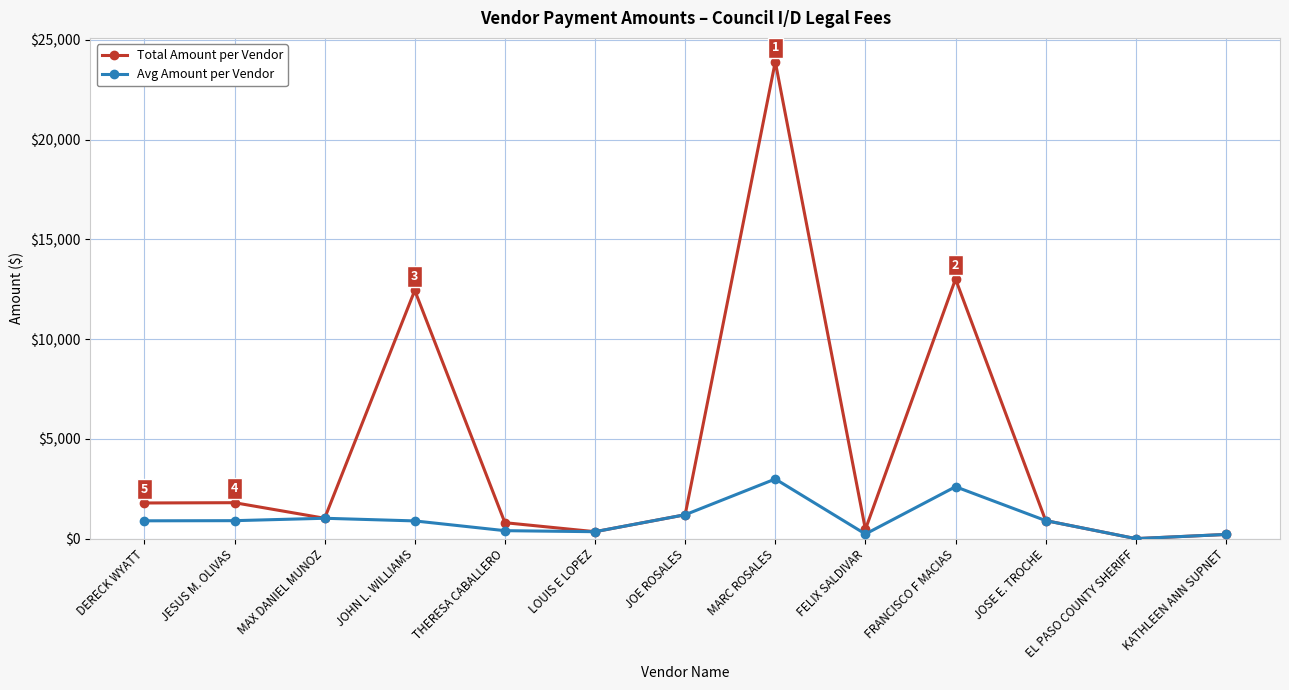

Rank the series by their maximum value, from highest to lowest.

Total Amount per Vendor, Avg Amount per Vendor